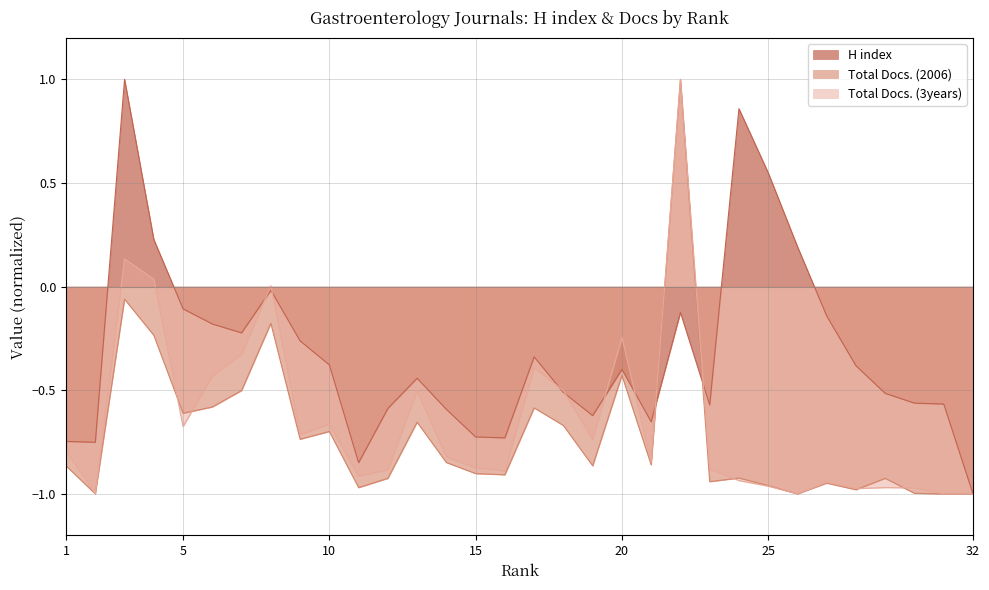

The Total Docs. (3years) series shows -1.0 at 31. True or false?

True